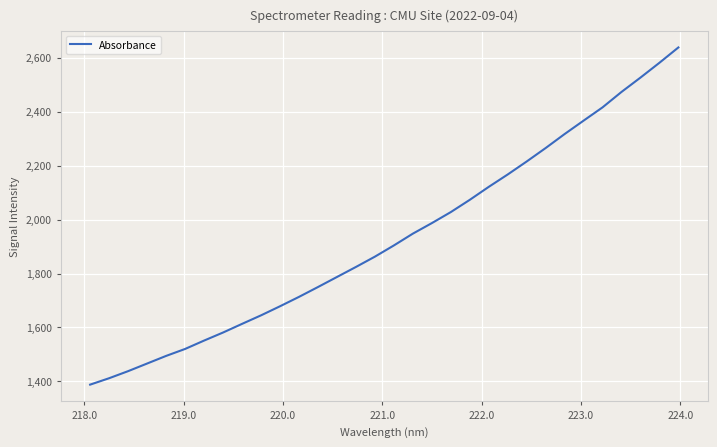

What is the smallest value displayed?

1388.3